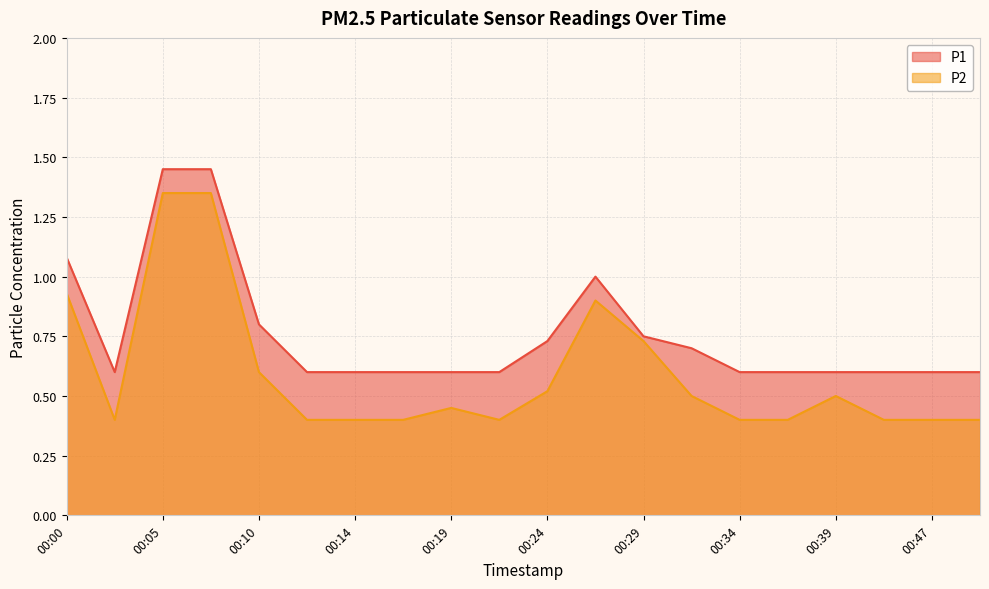

List the series in order of their overall mean, highest first.

P1, P2